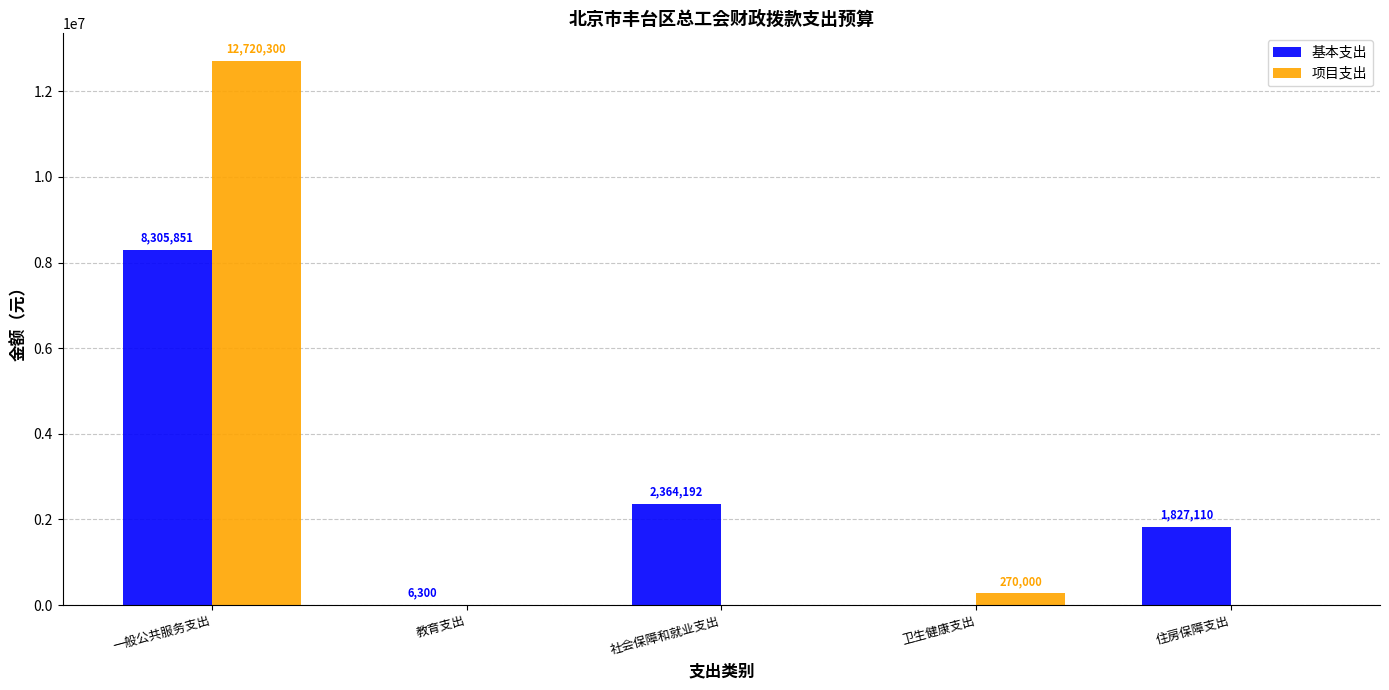

What is the sum of all 项目支出 values?

12990300